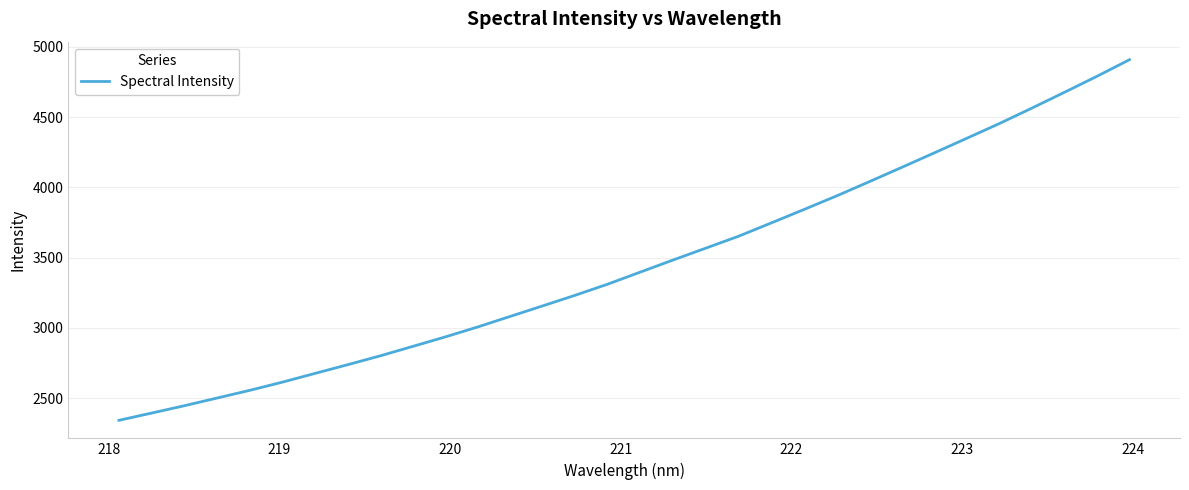

What is the greatest value displayed?

4908.0